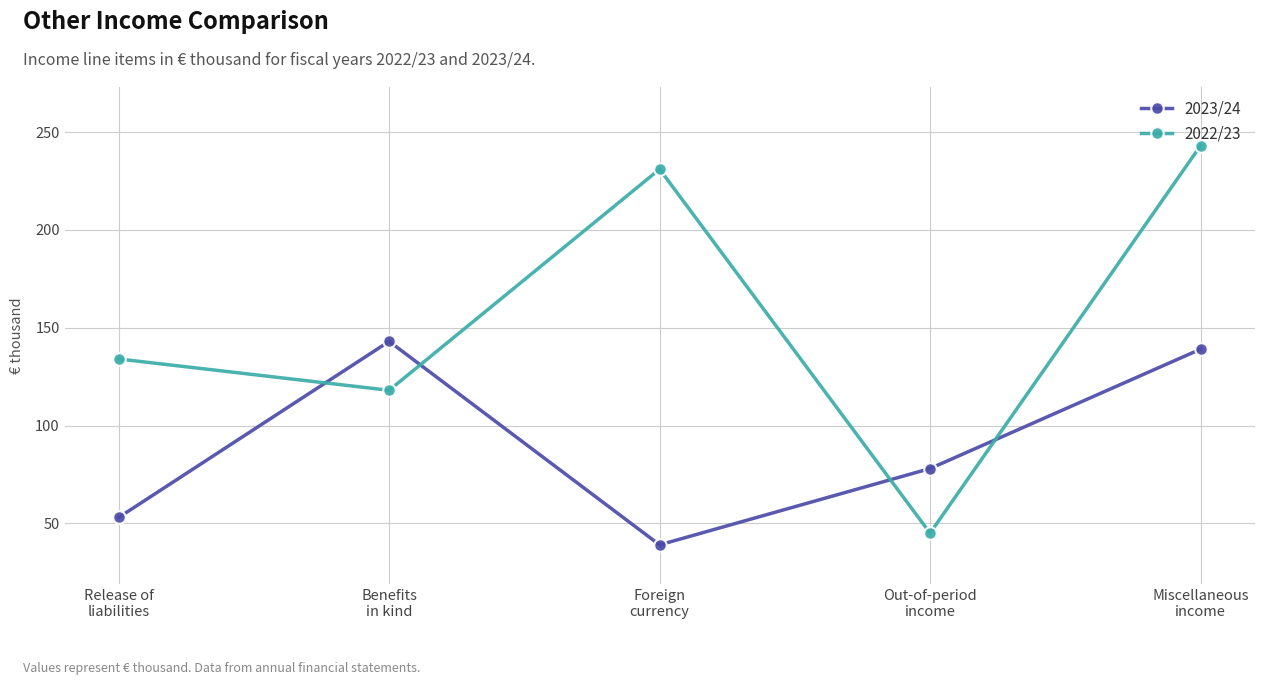

How many data points in 2022/23 are less than 134?

2